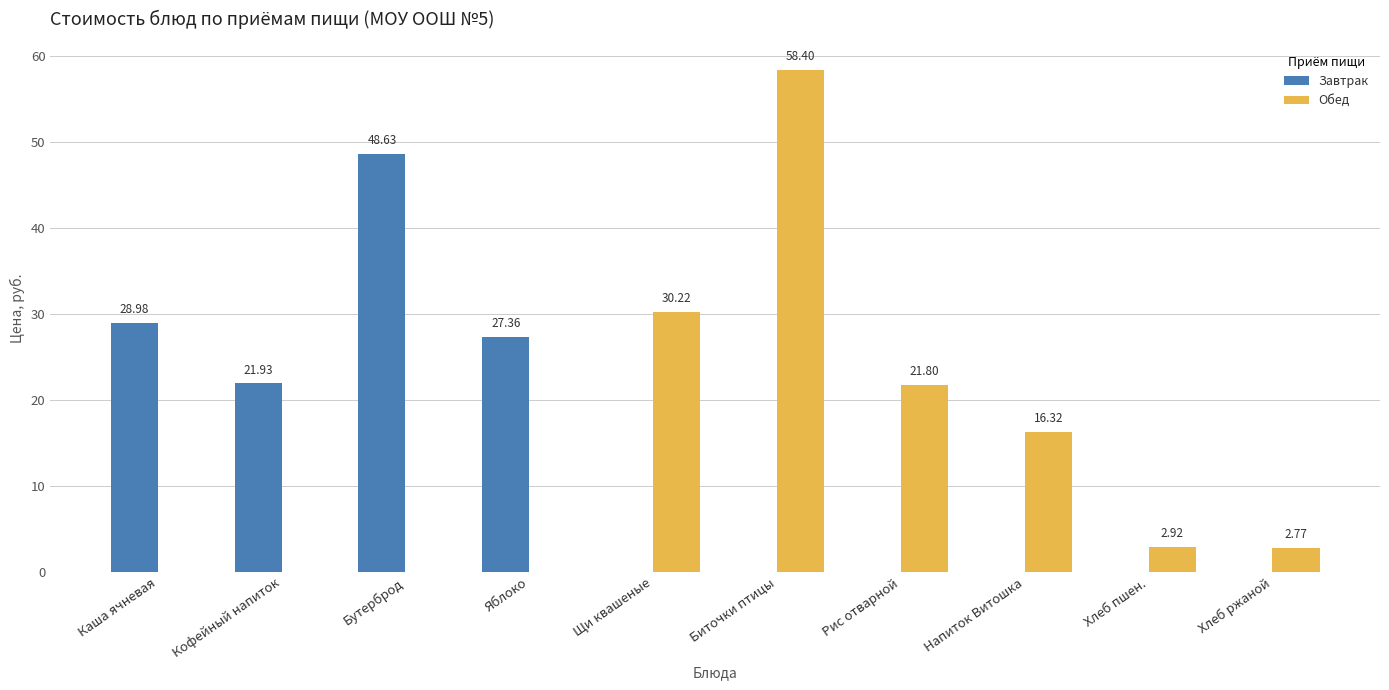

What is the sum of the Обед values at Щи квашеные and Напиток Витошка?

46.5